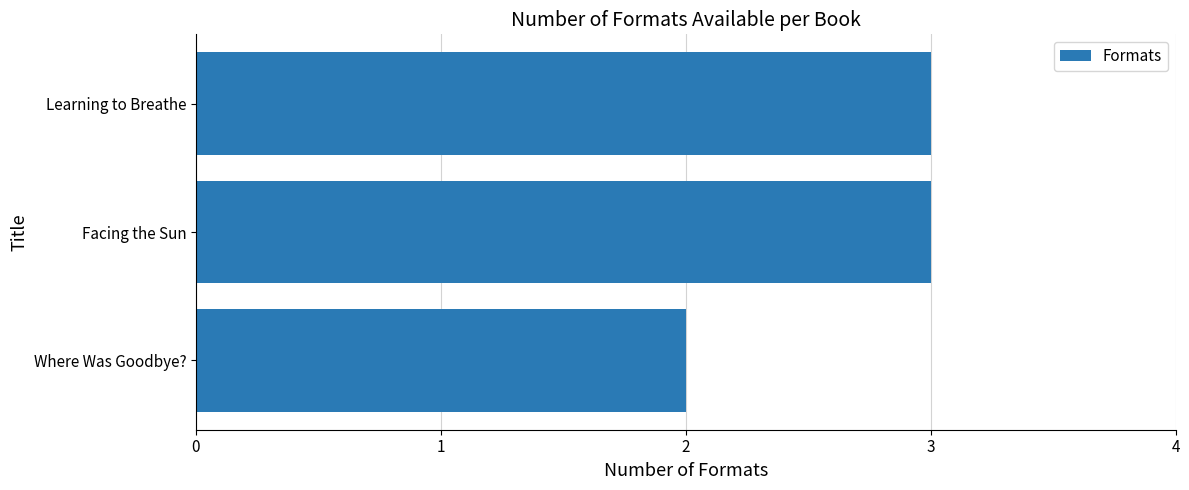

What is the average value?

3